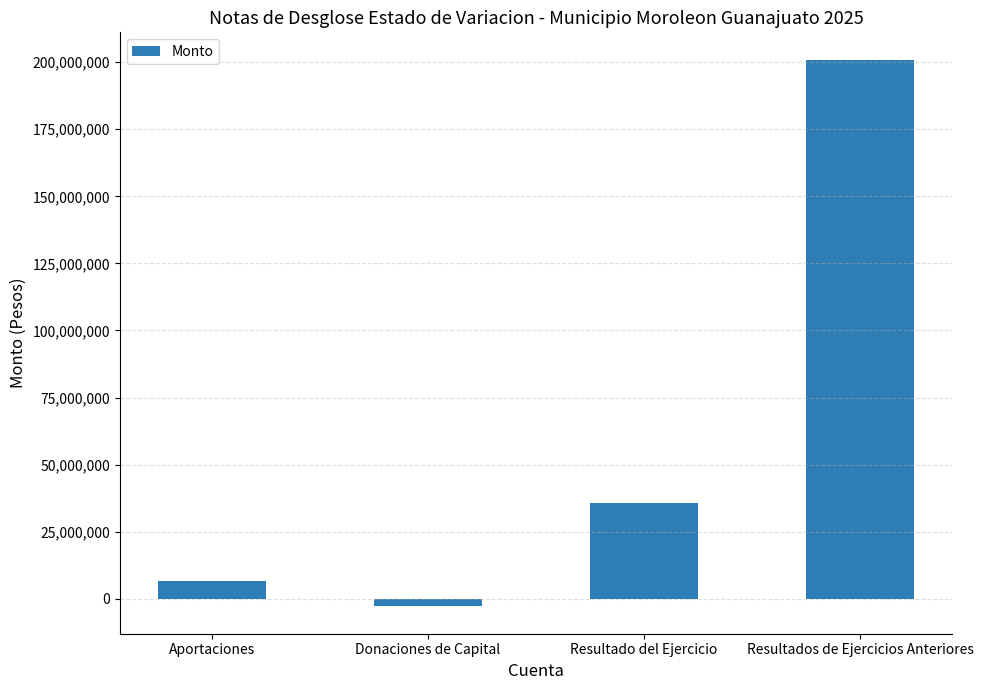

True or false: the data shows -2830958.4 at Donaciones de Capital.

True